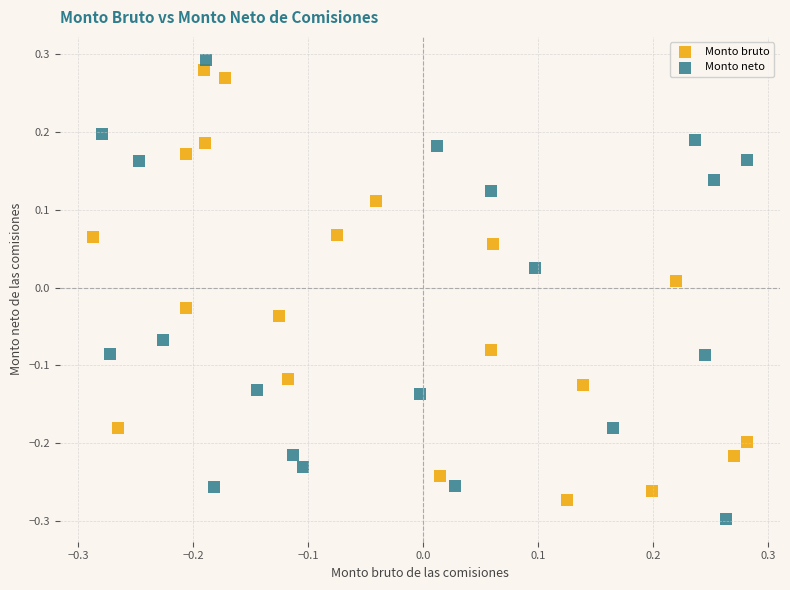

Which series reaches the minimum Y coordinate?

Monto neto